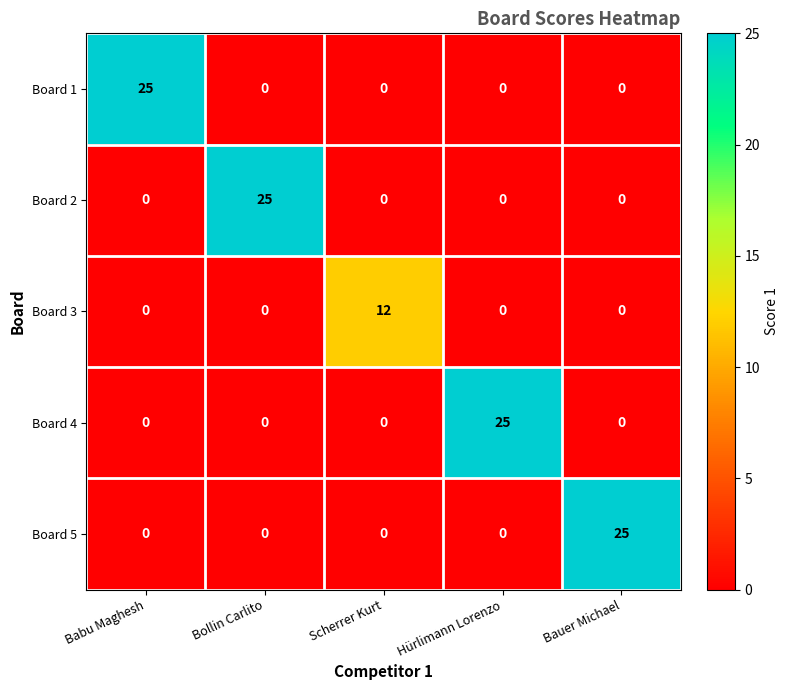

Which series changed the most between Scherrer Kurt and Hürlimann Lorenzo?

Board 4